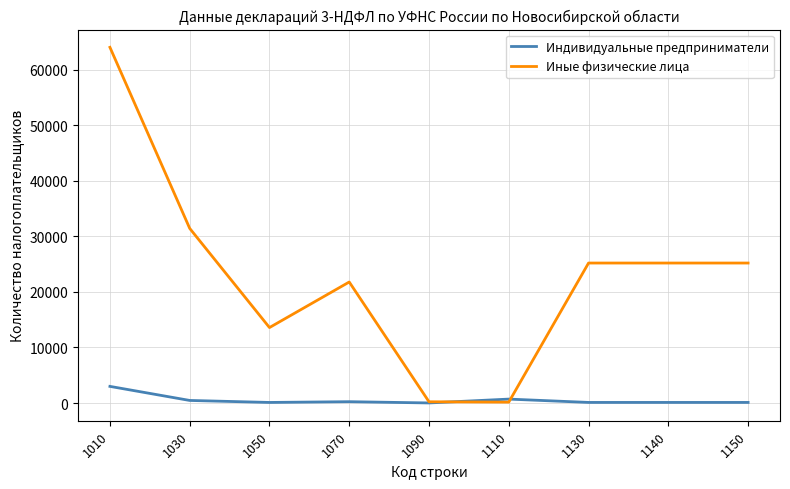

What is the maximum value shown in the chart?

64025